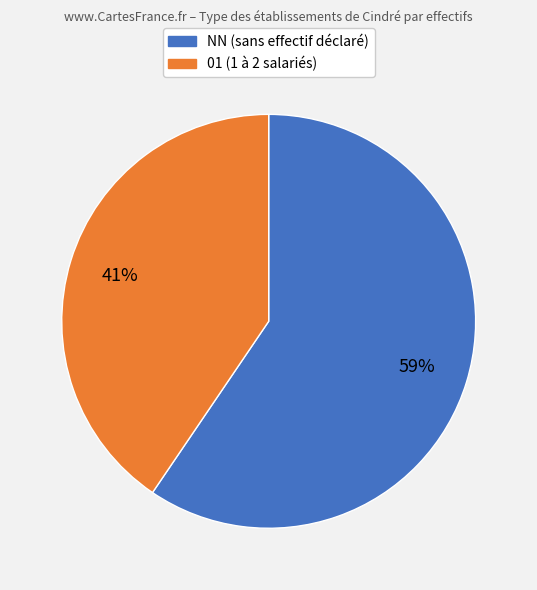

To the nearest percent, what is the average slice percentage?

50%